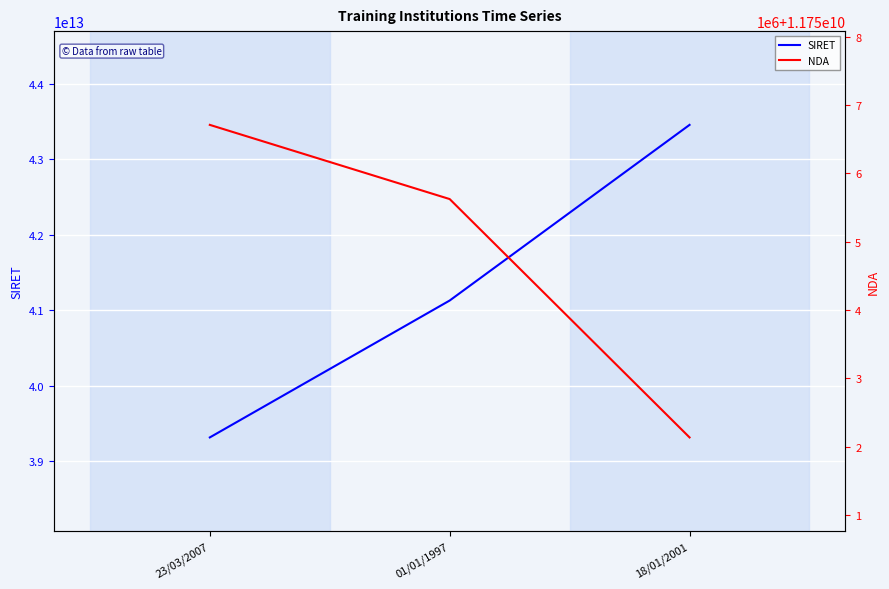

How many data points in SIRET are above 41128635400013?

1